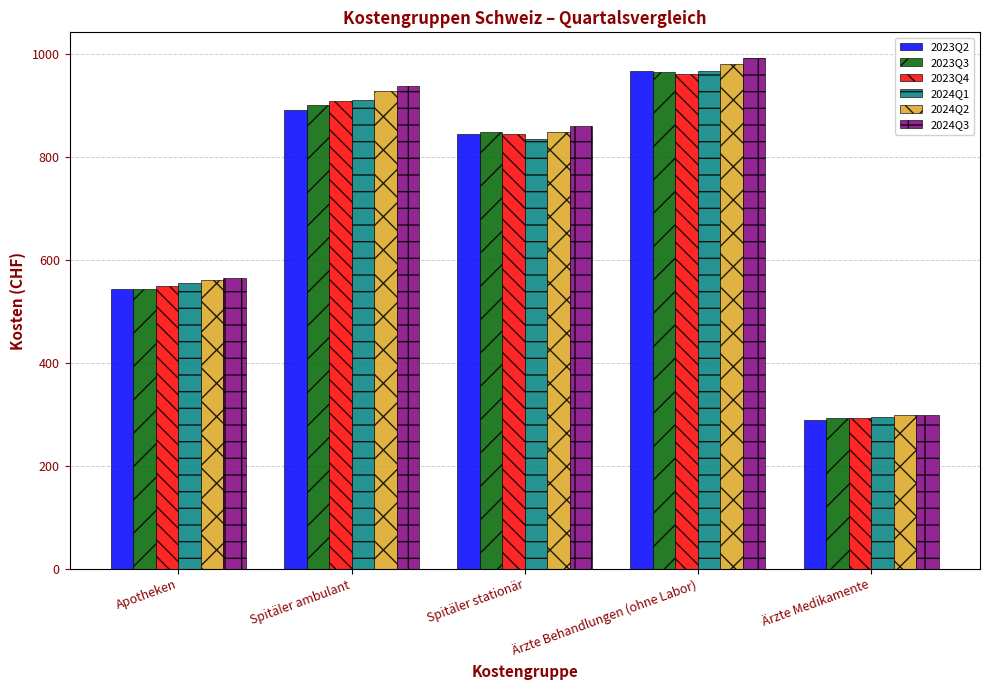

How many bars are there in total?

30